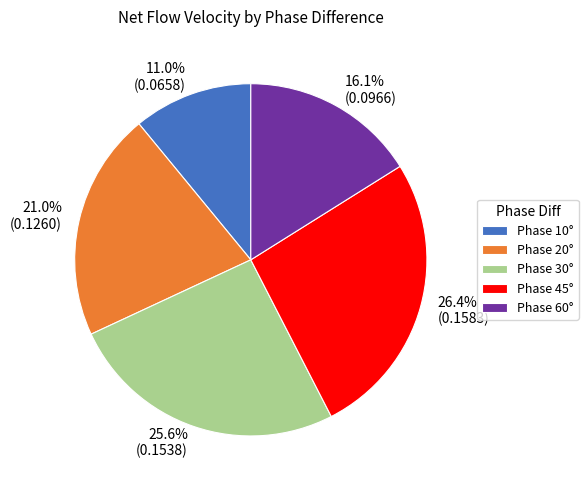

Which category has the smallest portion of the pie?

Phase 10°